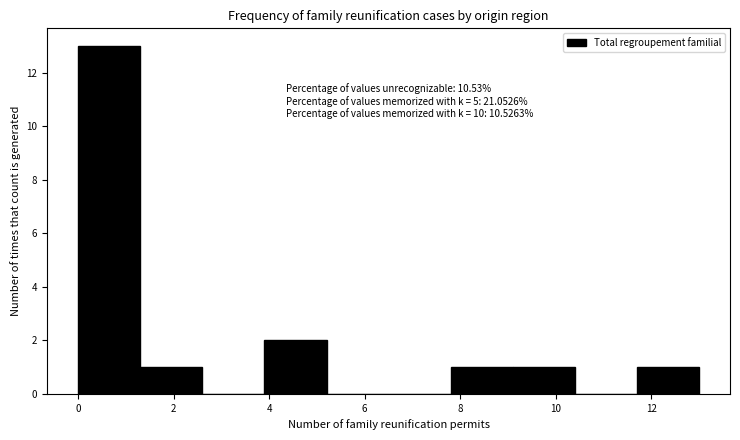

Which range on the x-axis has the tallest bar?

0.0 to 1.3